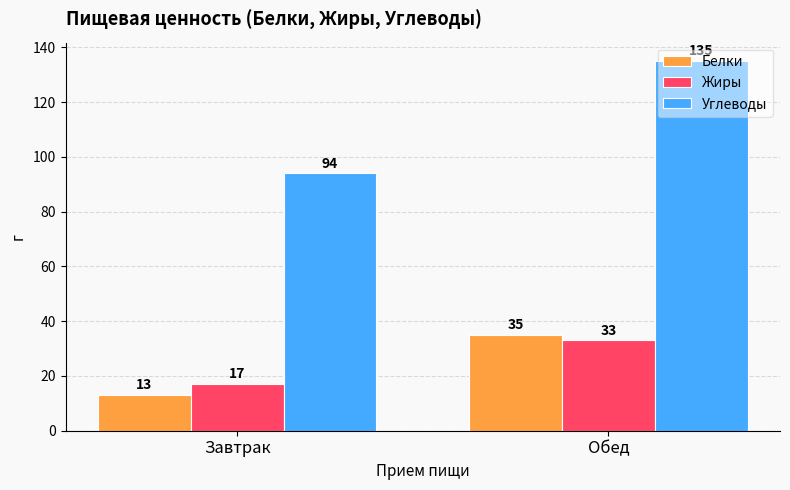

How many groups of bars are there?

2